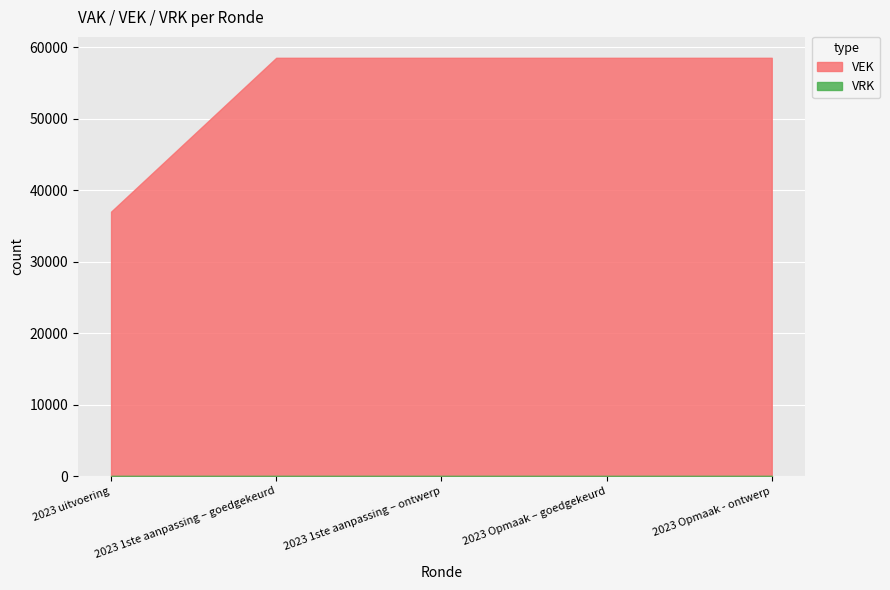

Between 2023 Opmaak – goedgekeurd and 2023 Opmaak - ontwerp, which series saw the biggest shift?

VEK